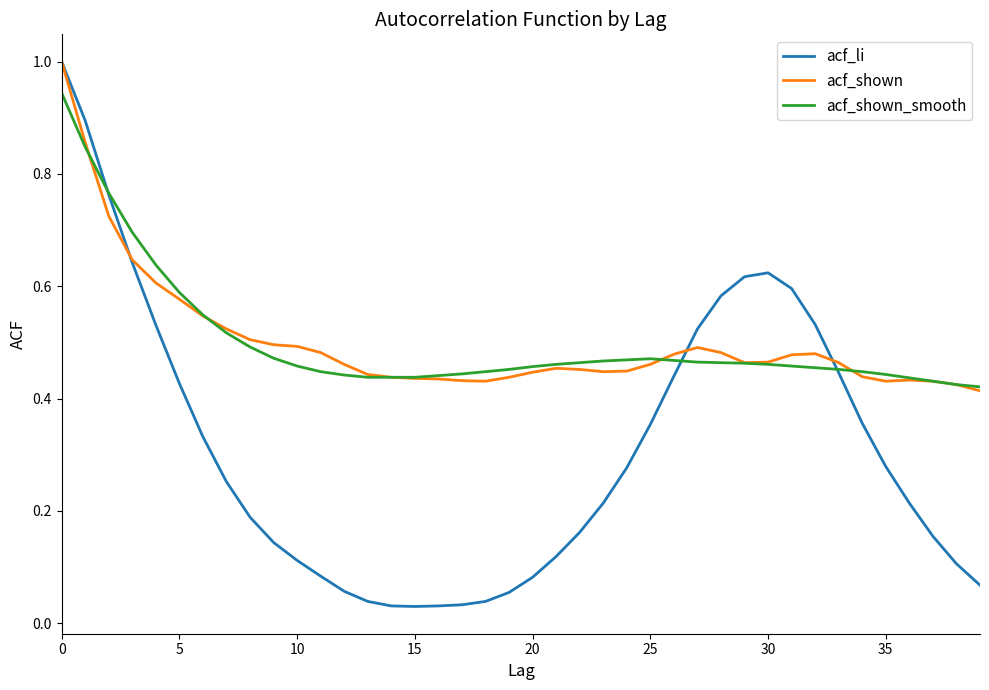

How many lines are shown in the chart?

3